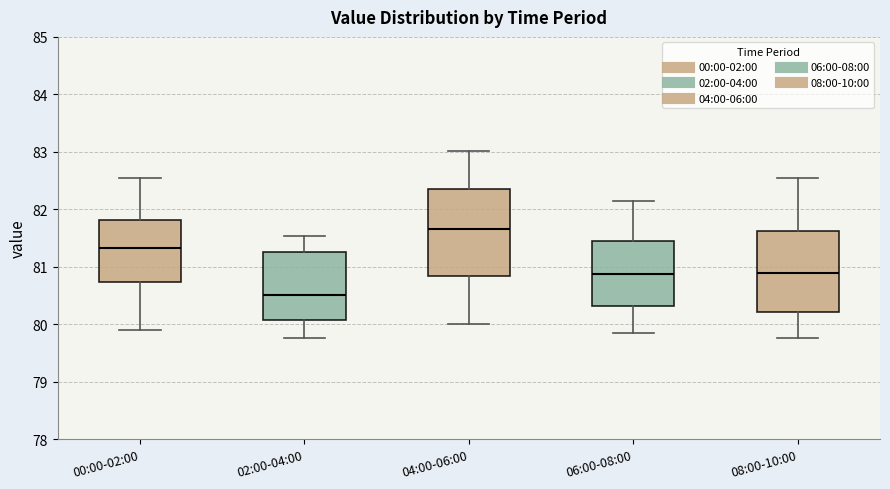

Which box's median line is the lowest?

02:00-04:00